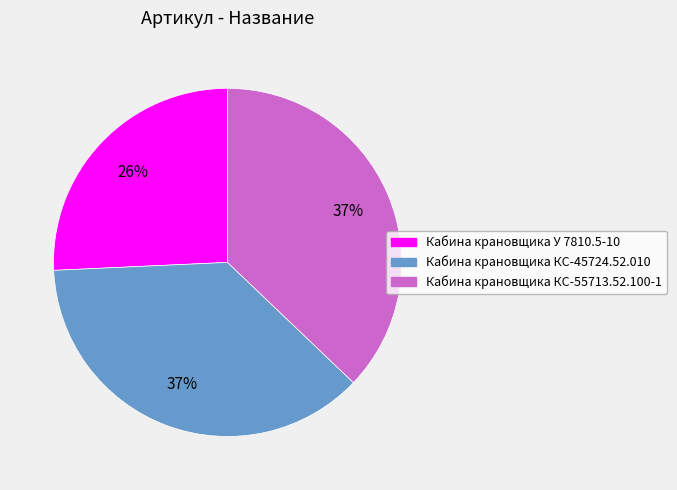

To the nearest percent, what portion does Кабина крановщика КС-55713.52.100-1 represent?

37%